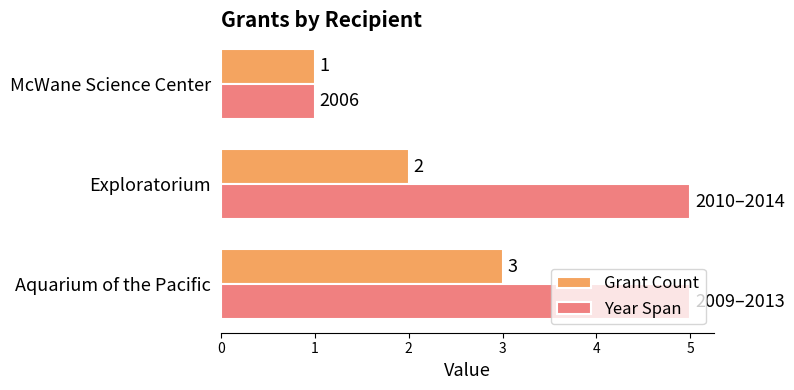

What is the sum of the Year Span values at Aquarium of the Pacific and McWane Science Center?

6